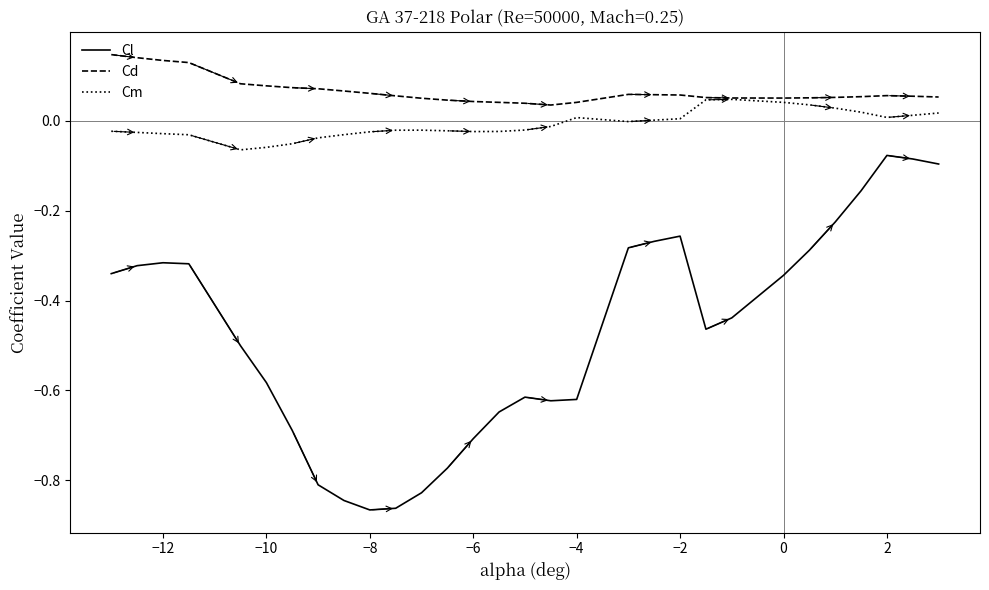

Rank the series by their maximum value, from lowest to highest.

Cl, Cm, Cd